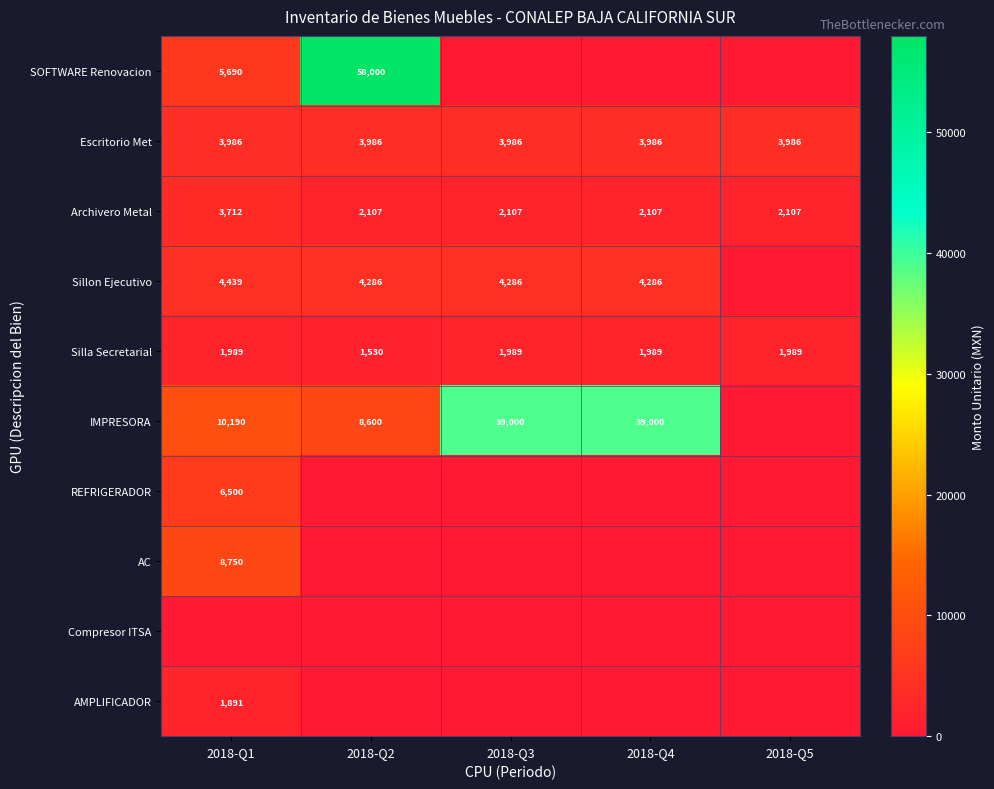

Which label corresponds to the largest value in the chart?

2018-Q2